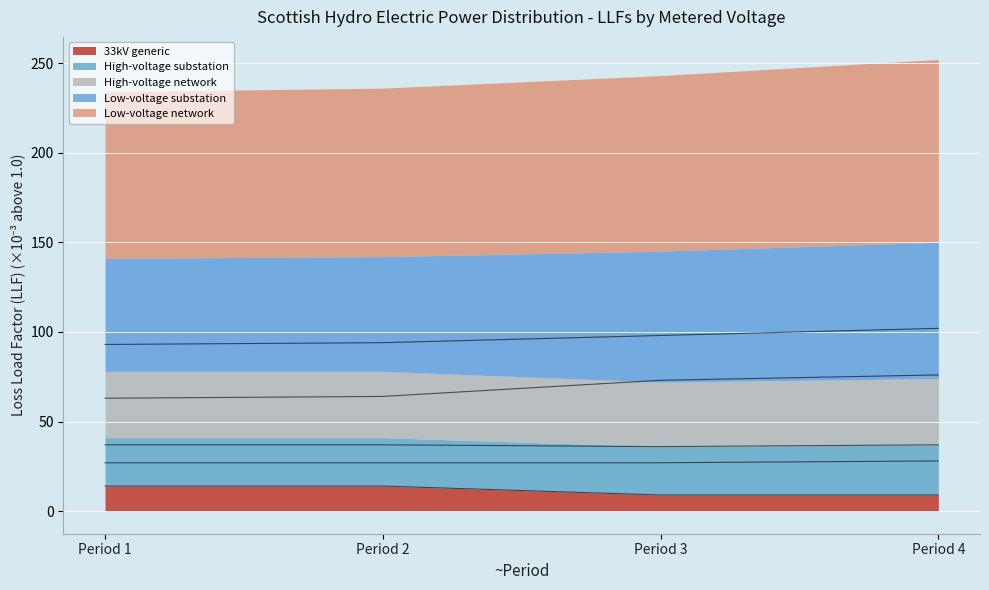

What is the difference between the Low-voltage network values at Period 2 and Period 4?

8.0